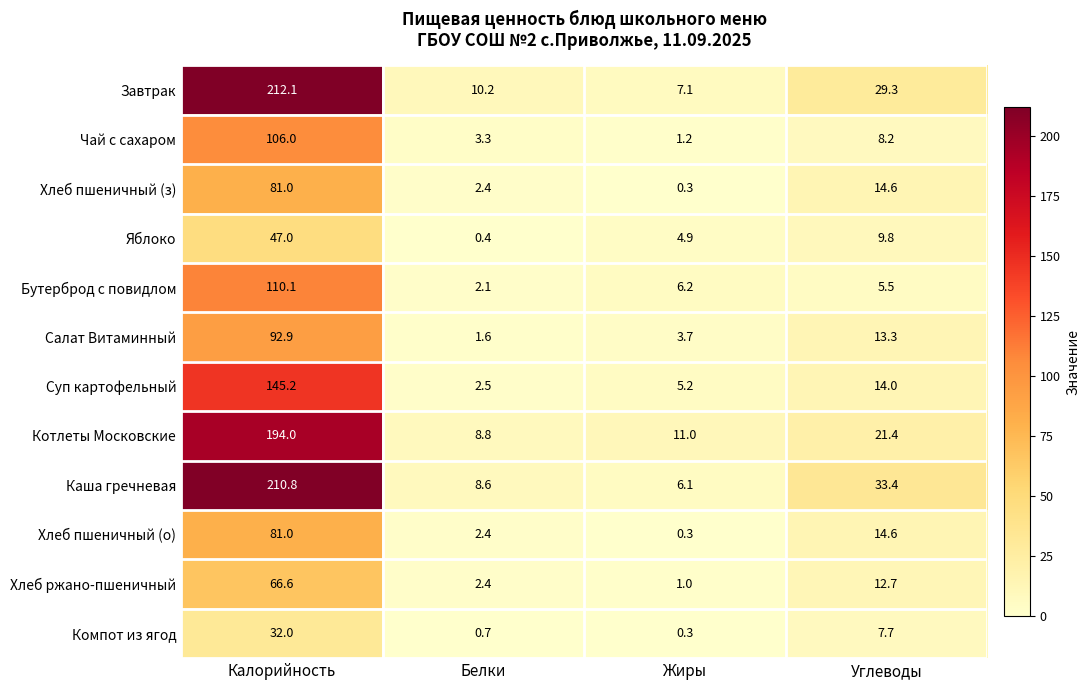

Count the number of categories in the chart.

4